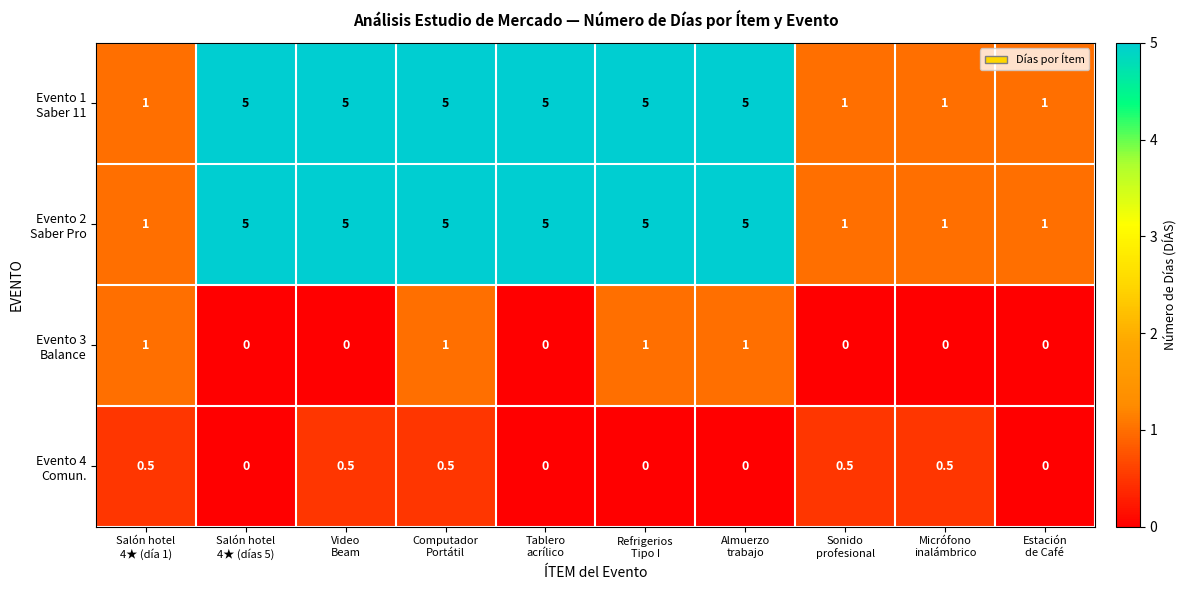

At how many categories does at least one series exceed 4?

6